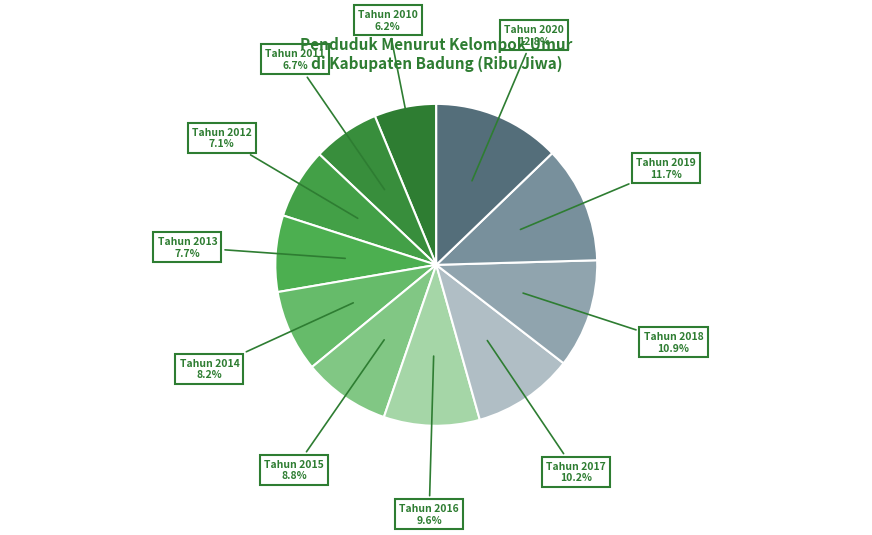

Count the number of slices in the pie.

11